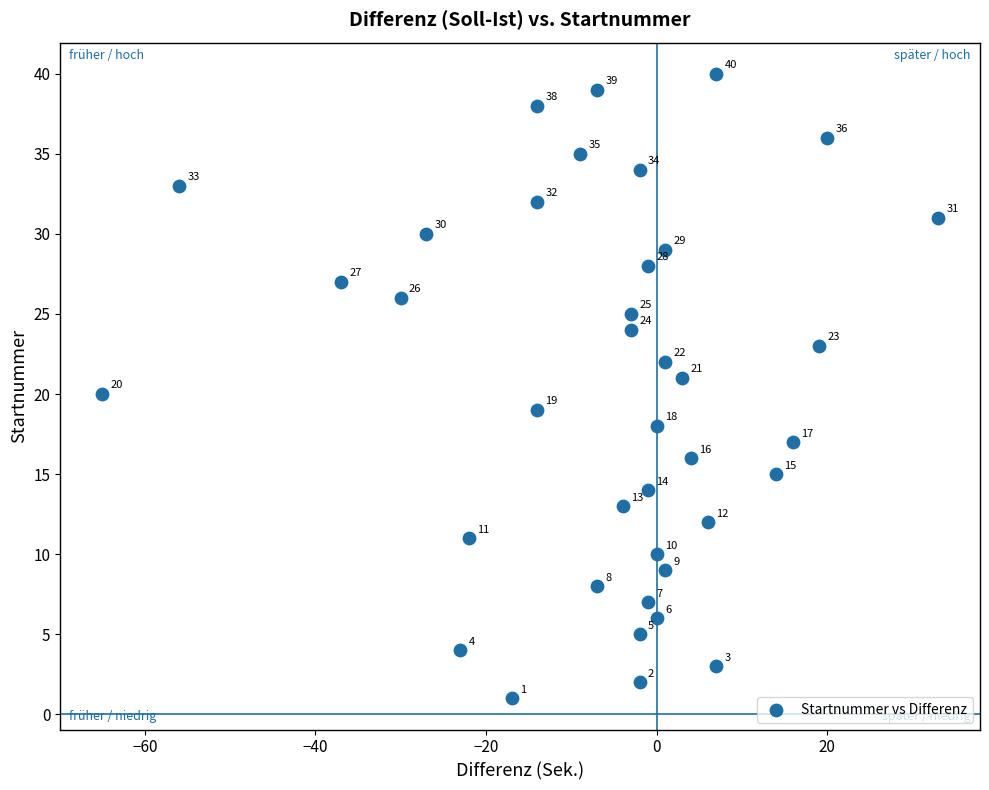

What is the range of X values (max minus min)?

98